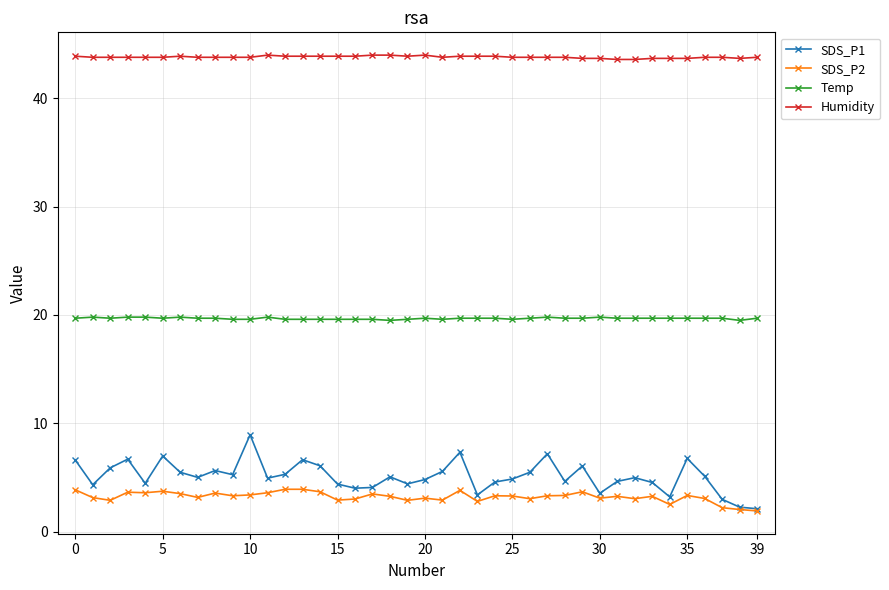

Rank the series by their maximum value, from highest to lowest.

Humidity, Temp, SDS_P1, SDS_P2